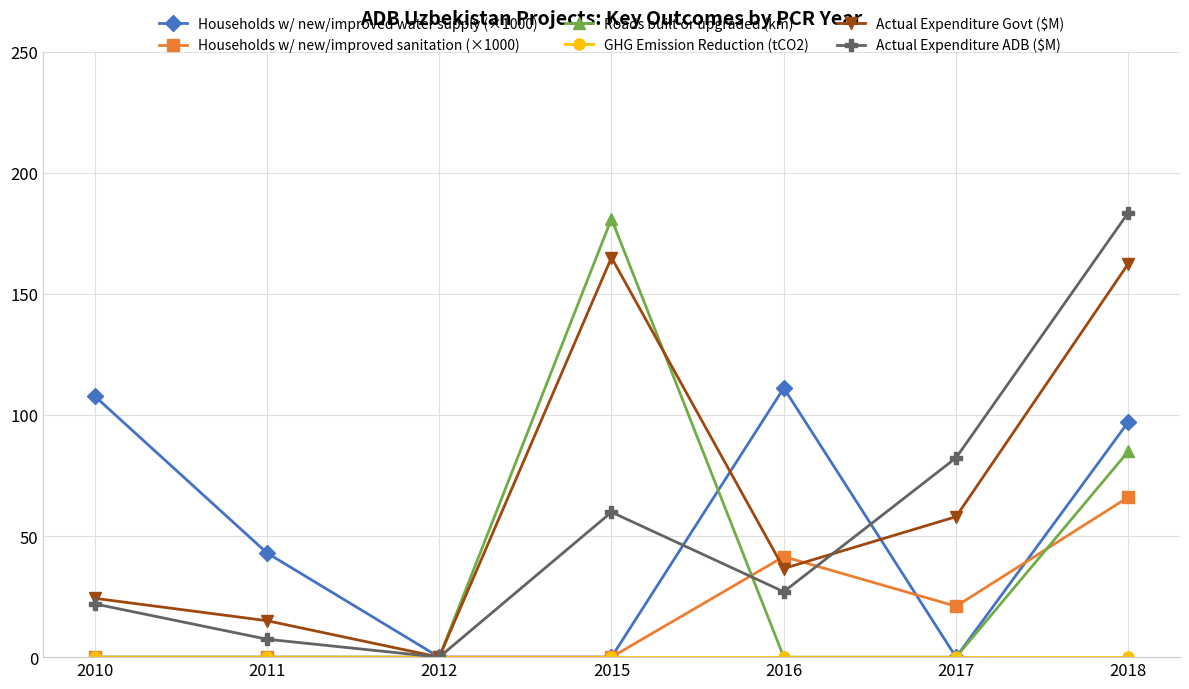

At which label does Actual Expenditure Govt ($M) reach its minimum?

2012